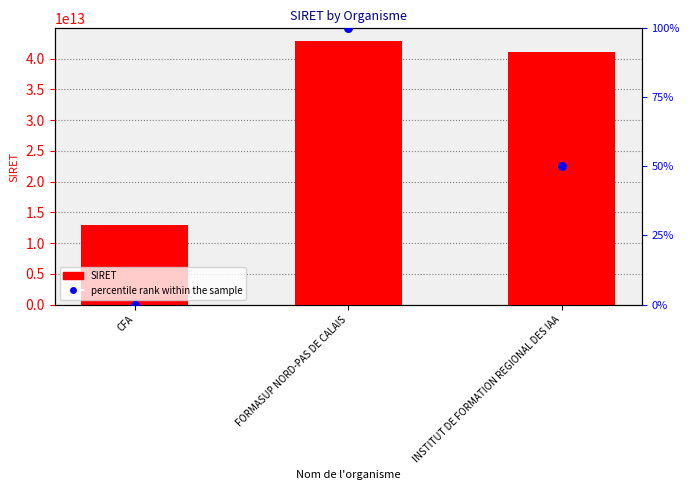

Which series reaches the maximum Y coordinate?

SIRET